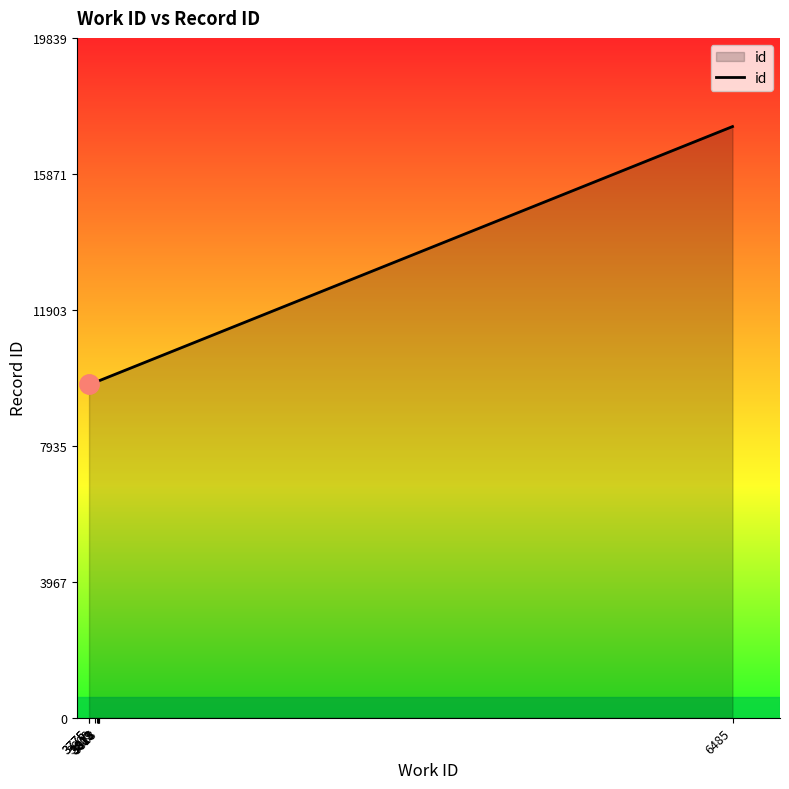

What is the maximum value shown in the chart?

17252